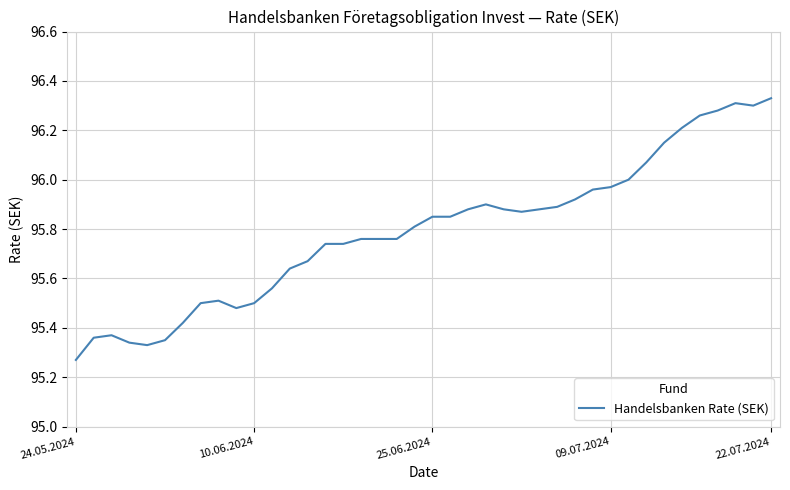

What is the difference between the maximum and minimum values?

1.1